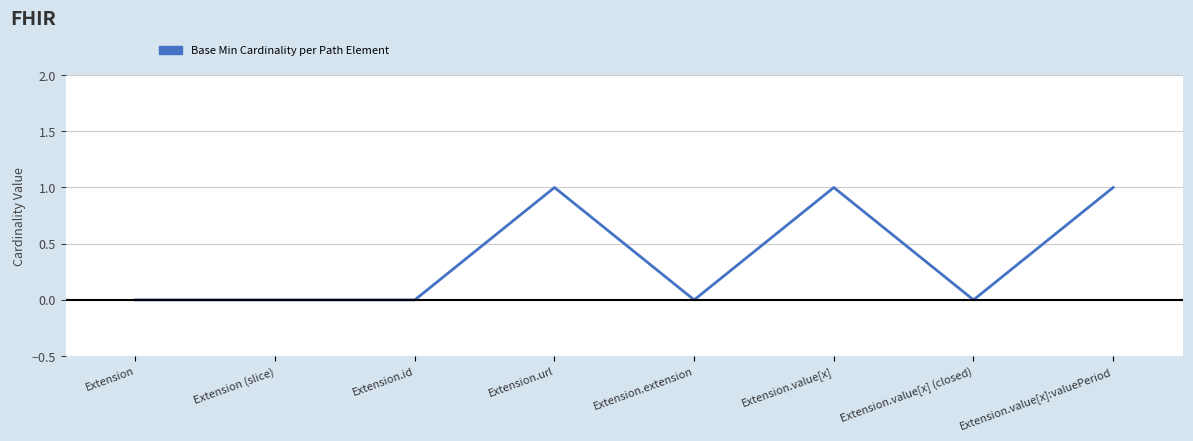

What is the difference between the maximum and minimum values?

1